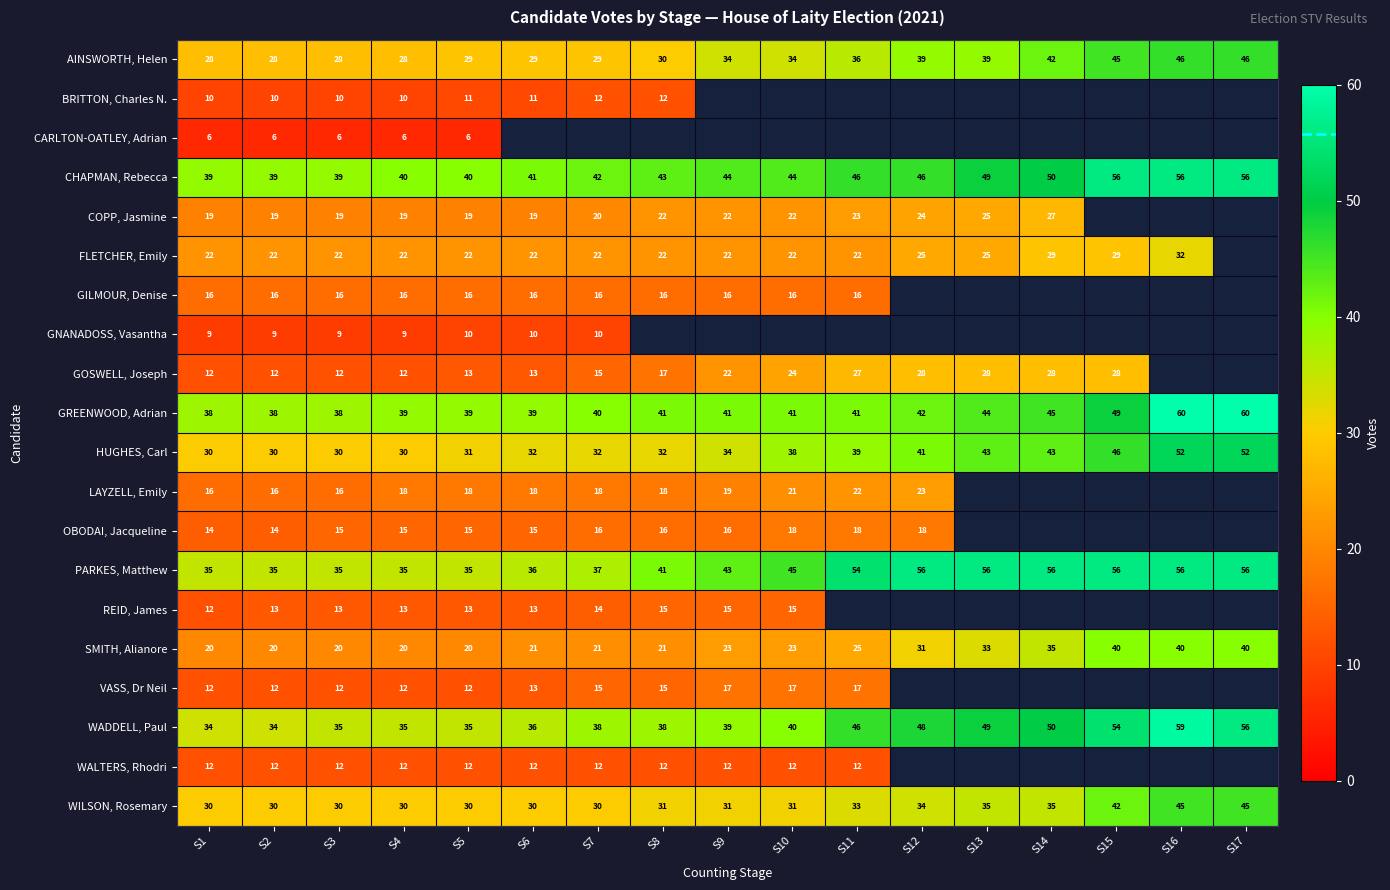

Is it true that VASS, Dr Neil equals 16 at S1?

False